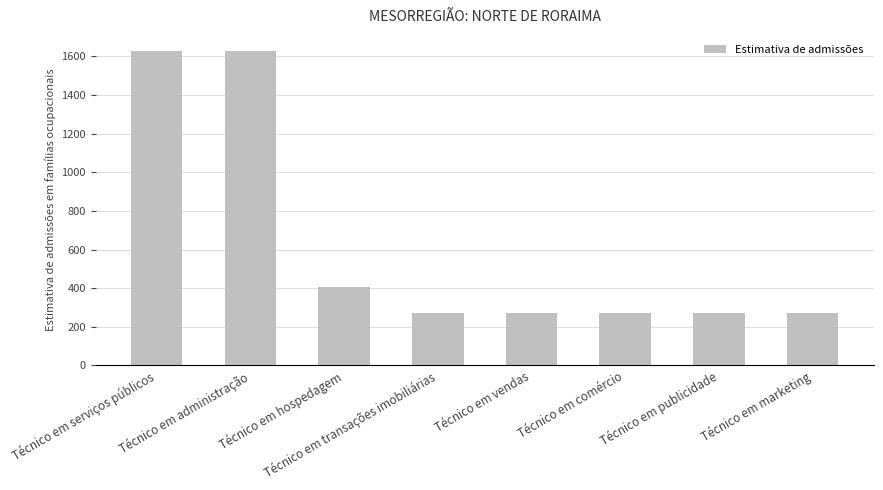

What is the smallest value displayed?

271.3